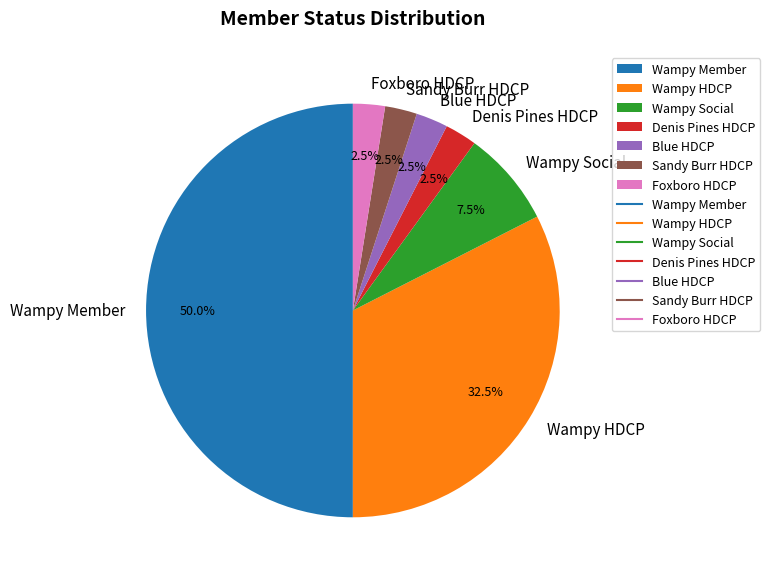

What is the largest slice in the pie chart?

Wampy Member